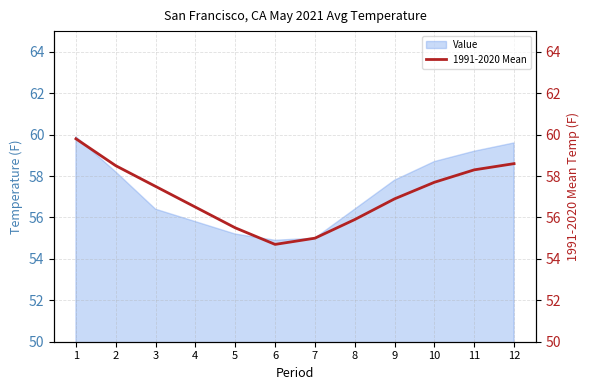

How many interior local valleys (lower than both neighbors) does the data have?

1